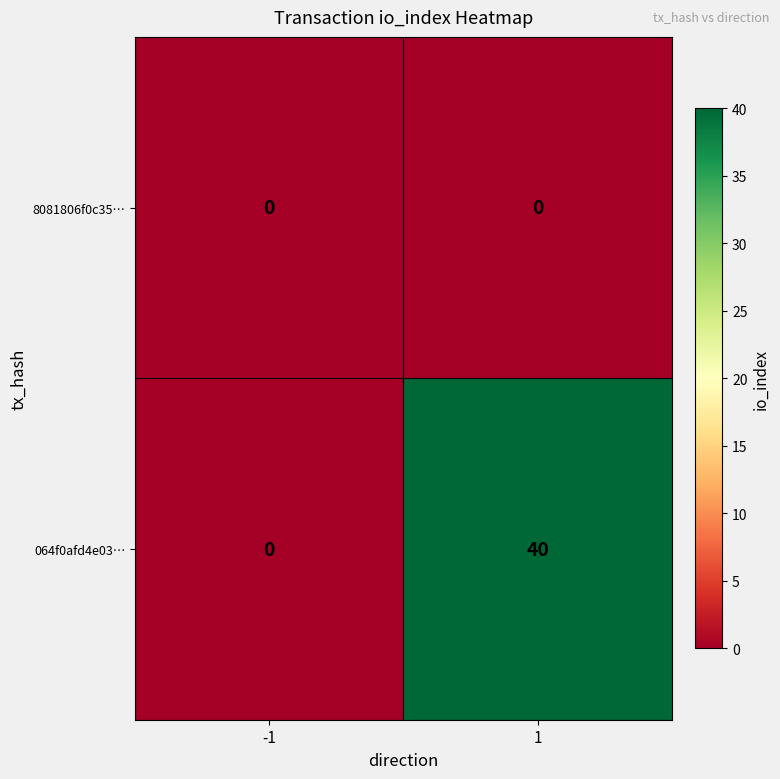

What is the difference between the maximum and minimum values in the 064f0afd4e03… series?

40